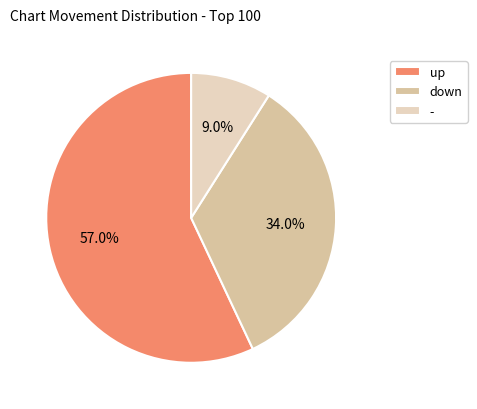

Which category has the smallest portion of the pie?

-